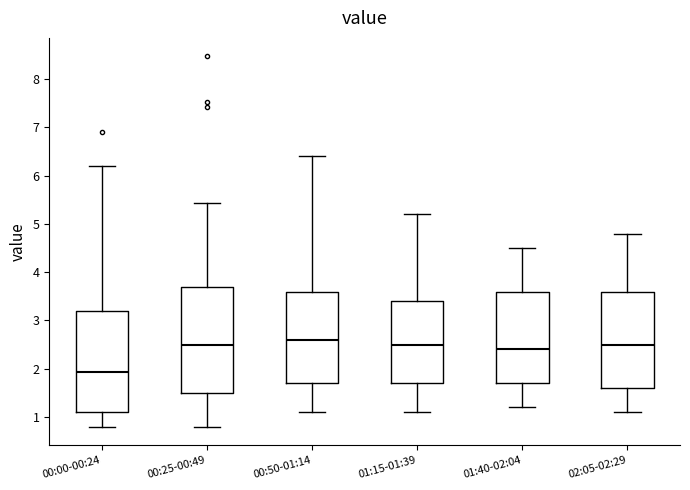

Comparing the boxes themselves (not the whiskers), which one is the tallest?

00:25-00:49